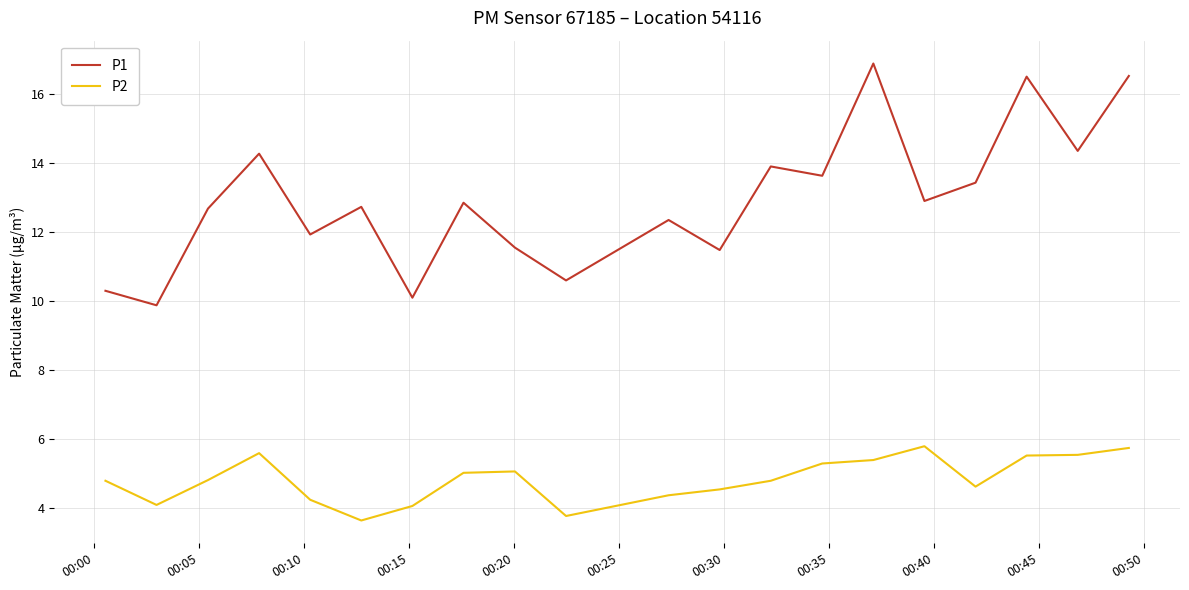

Which series has the largest total across all categories?

P1